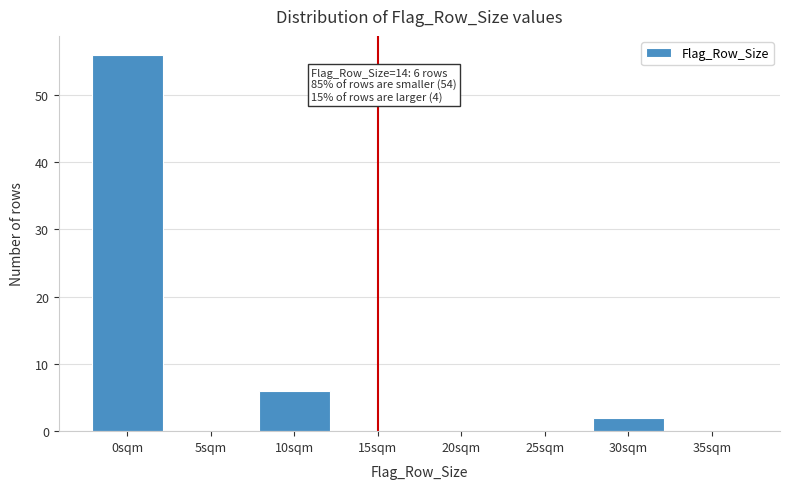

Reading left to right, list all the values displayed in this chart.

0sqm=56	5sqm=0	10sqm=6	15sqm=0	20sqm=0	25sqm=0	30sqm=2	35sqm=0